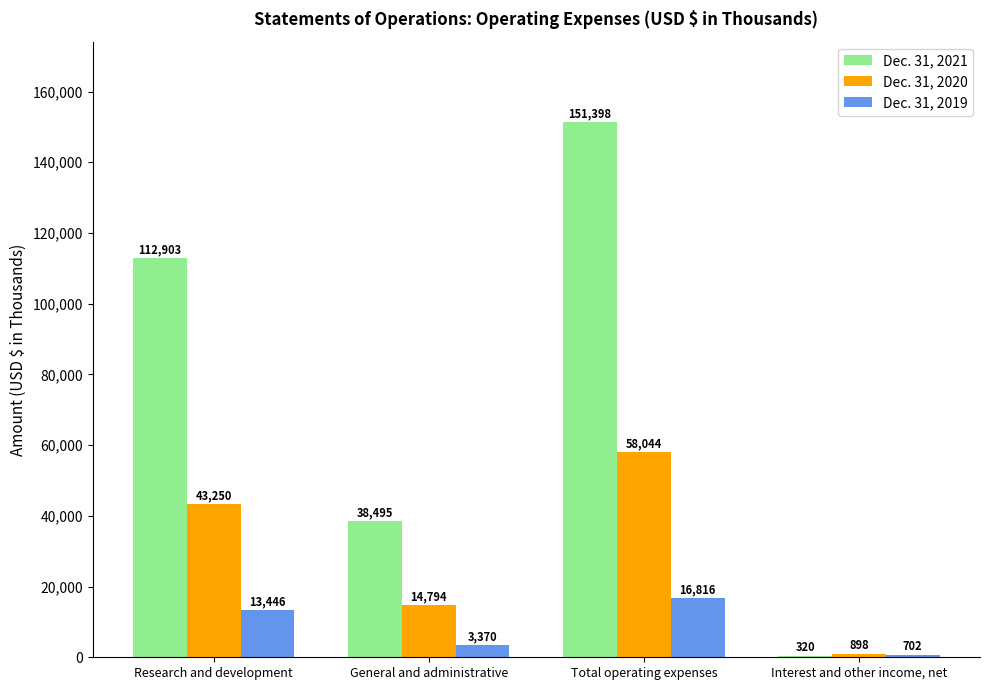

What is the approximate value of Dec. 31, 2019 at Research and development, to the nearest 100?

13400